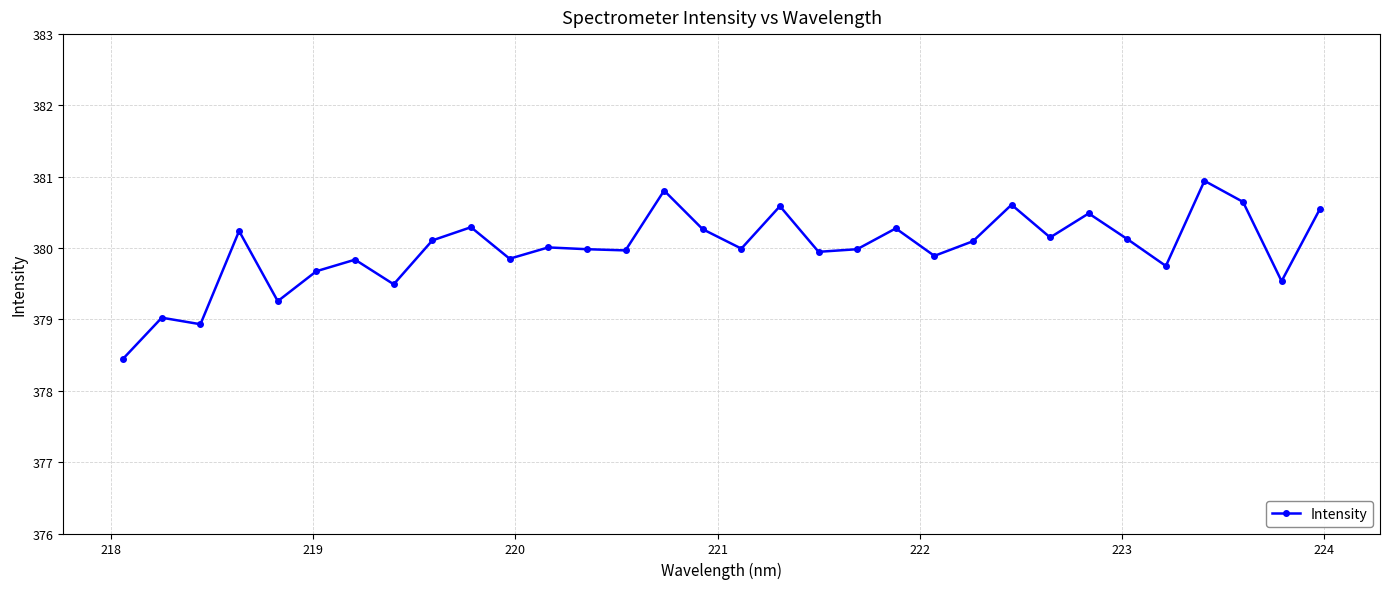

How many lines are shown in the chart?

1